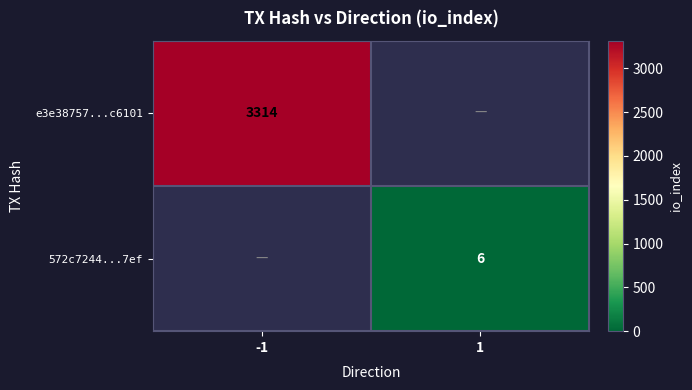

The value of e3e38757...c6101 at -1 is 5569.6. True or false?

False